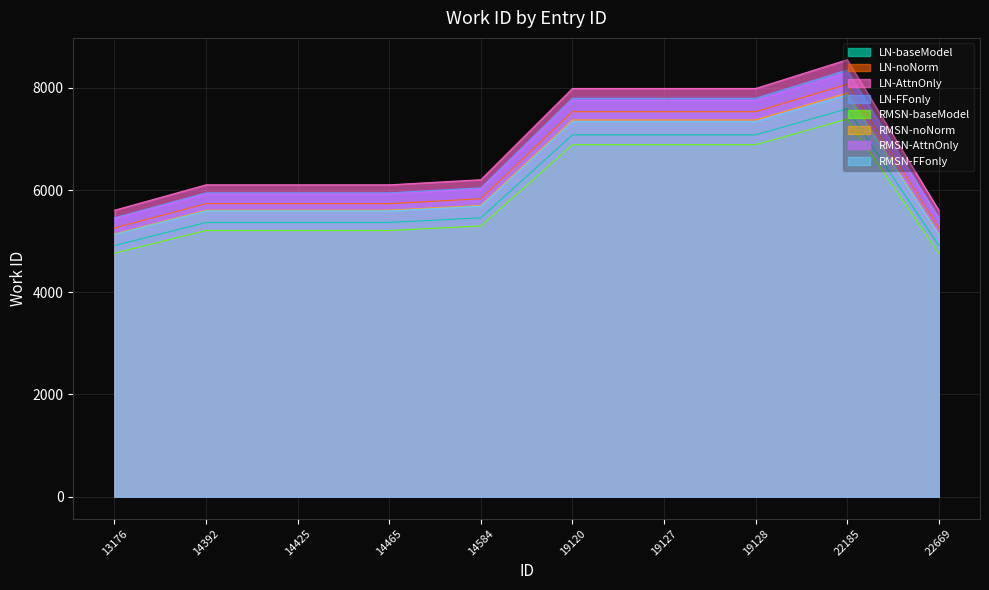

How many lines are shown in the chart?

8